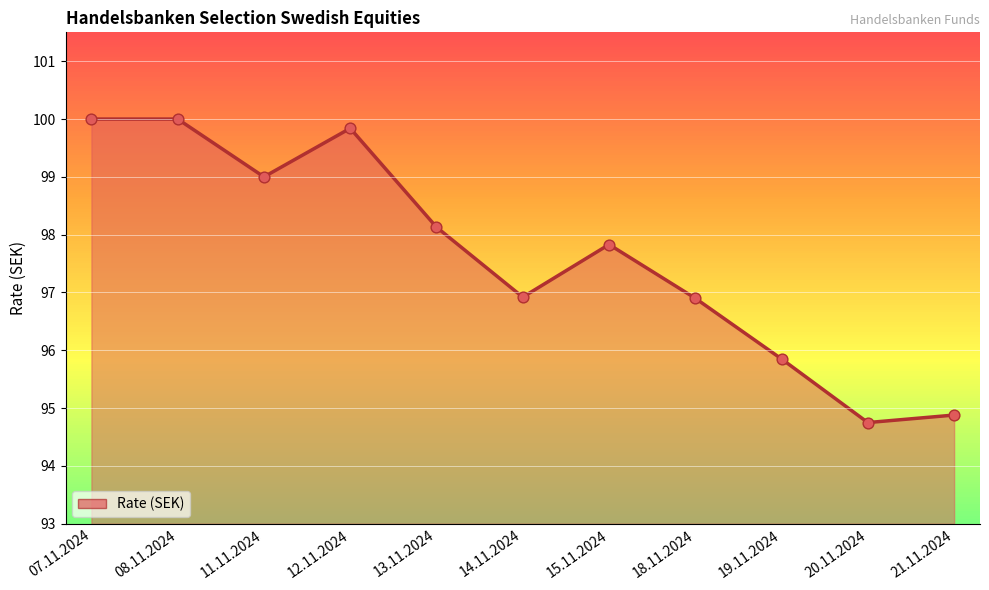

What is the change in value from 19.11.2024 to 20.11.2024?

-1.1